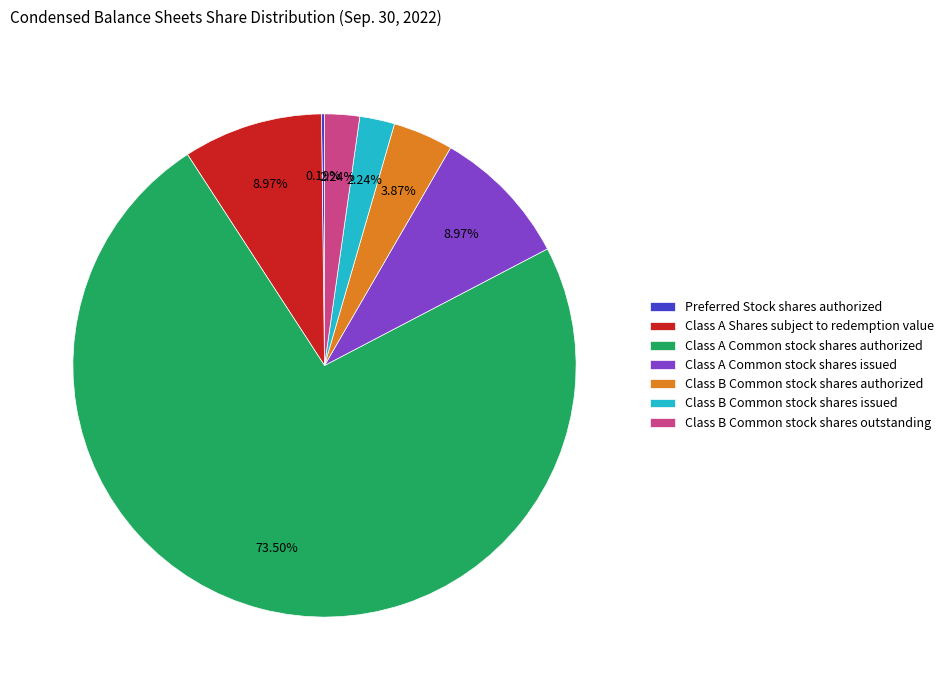

Is it true that Class A Common stock shares issued is 9% of the pie?

True